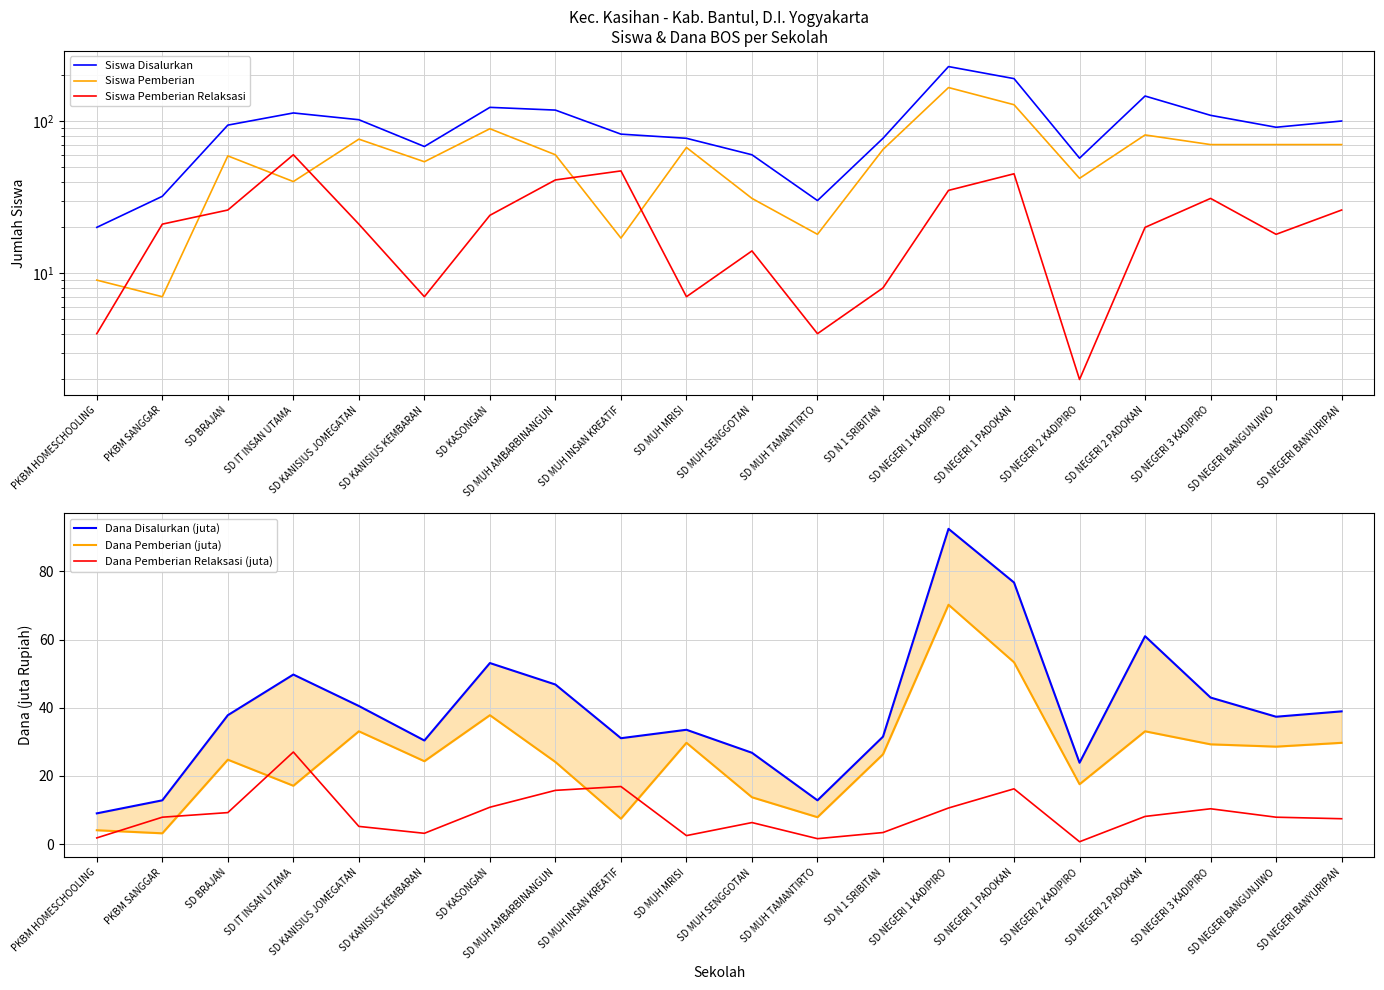

What is the difference between the maximum and second lowest values in the Siswa Pemberian Relaksasi series?

56.0